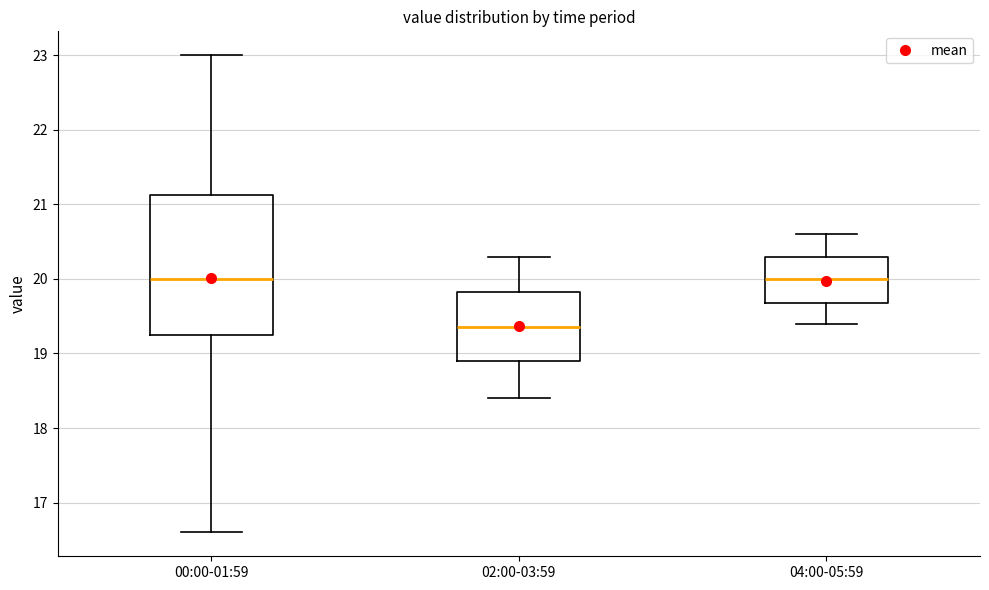

Which box is the tallest, from its lower edge to its upper edge?

00:00-01:59